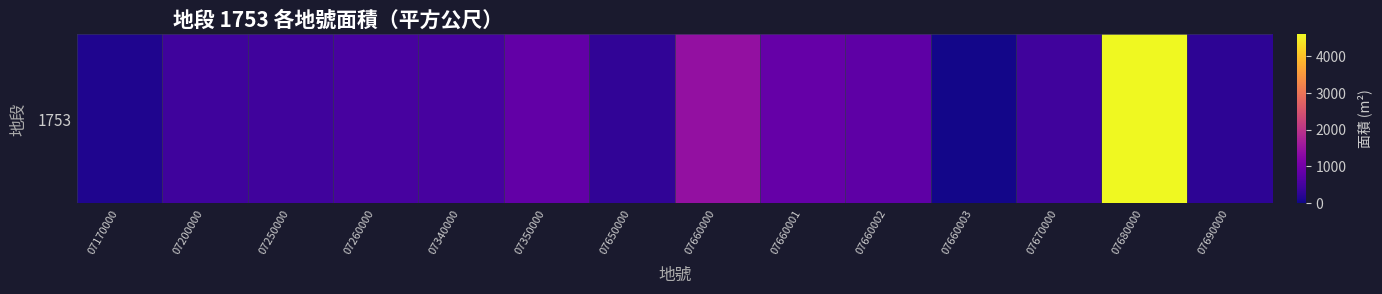

What is the difference between the values at 07660003 and 07260000?

498.5